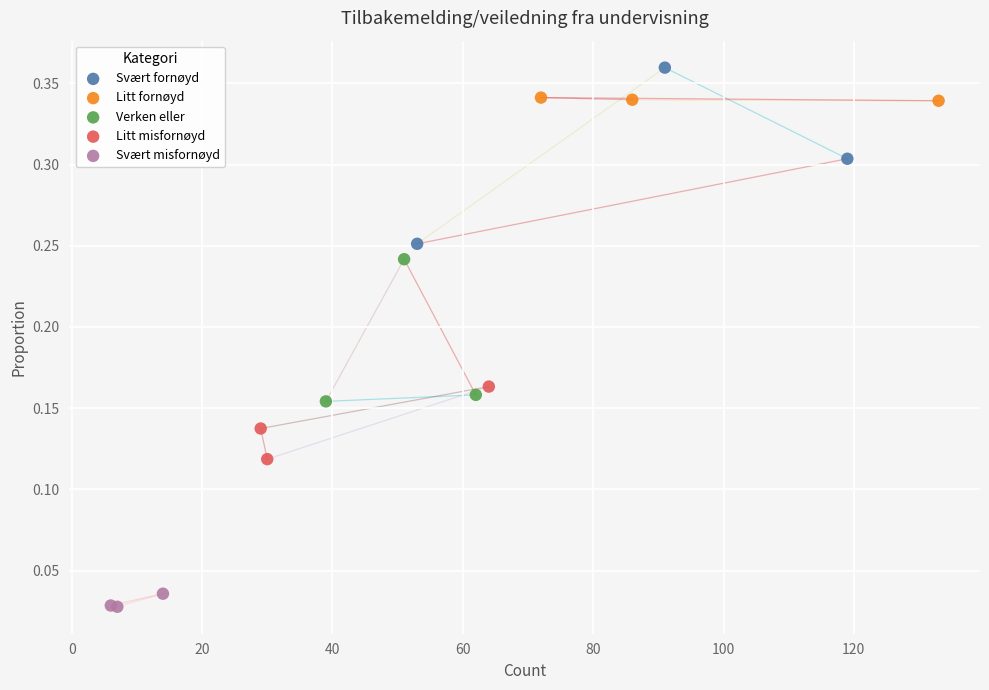

Which series reaches the minimum Y coordinate?

Svært misfornøyd